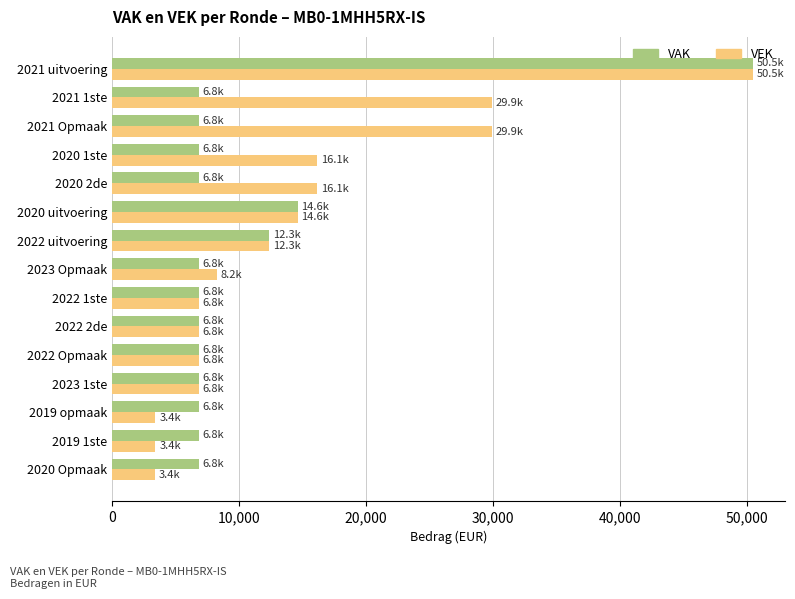

What is the minimum value shown in the chart?

3389